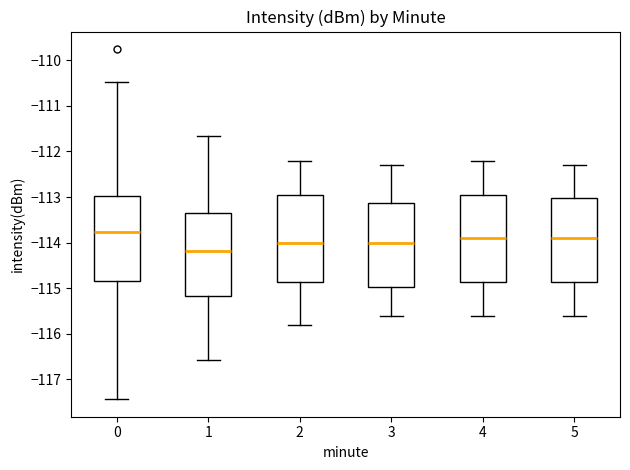

Reading left to right, transcribe this box plot: for each box, give where its median line is, the range the box spans, and where its two whiskers end, as read against the y-axis. The values are not printed on the chart, so give them approximately, as read against the axis.

0: median -113.8, box -114.8 to -113.0, whiskers -117.4 to -110.5
1: median -114.2, box -115.2 to -113.3, whiskers -116.6 to -111.7
2: median -114.0, box -114.9 to -112.9, whiskers -115.8 to -112.2
3: median -114.0, box -115.0 to -113.1, whiskers -115.6 to -112.3
4: median -113.9, box -114.9 to -112.9, whiskers -115.6 to -112.2
5: median -113.9, box -114.9 to -113.0, whiskers -115.6 to -112.3